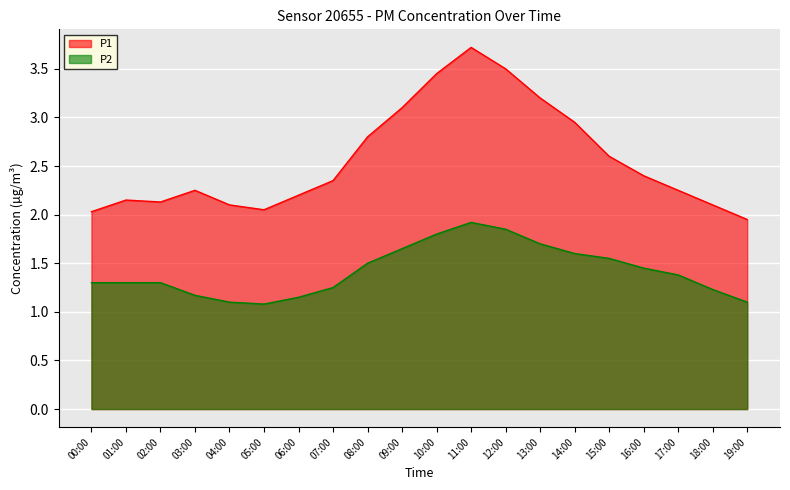

Where does the P1 series first go above 2?

00:00